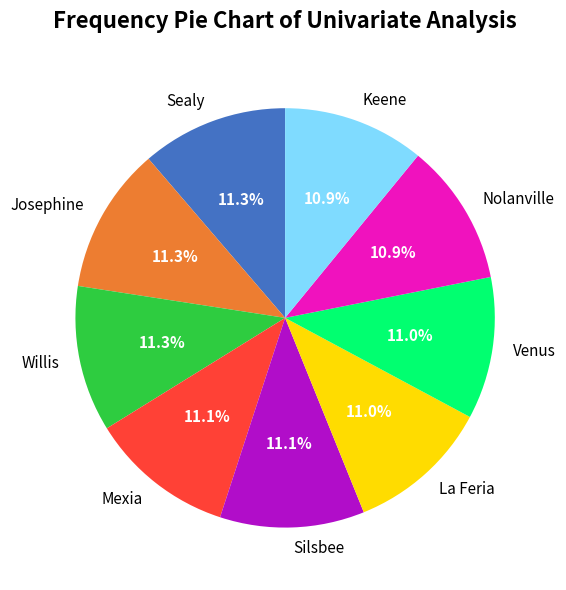

How many slices are in this pie chart?

9